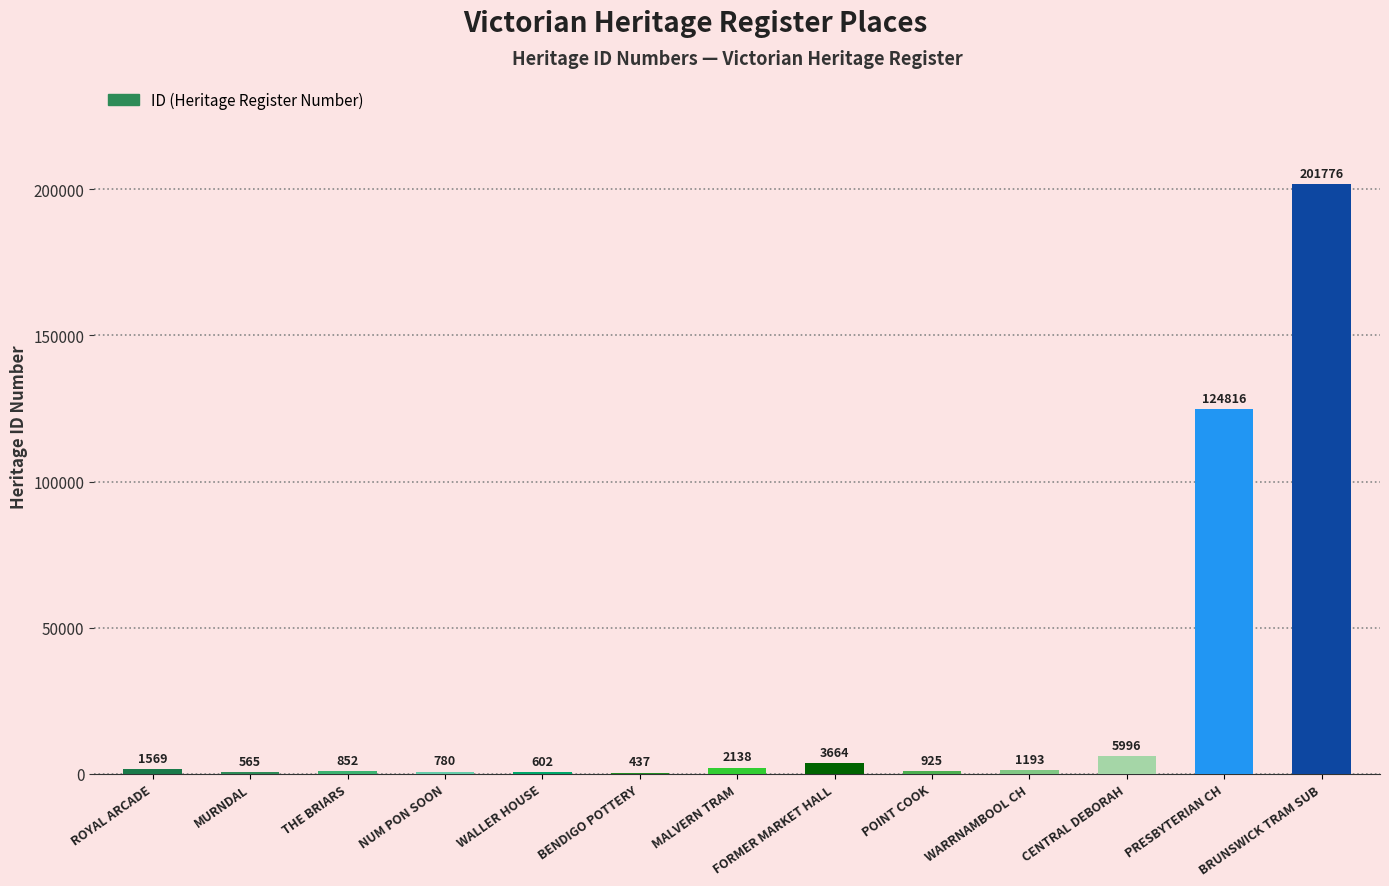

What is the greatest value displayed?

201776